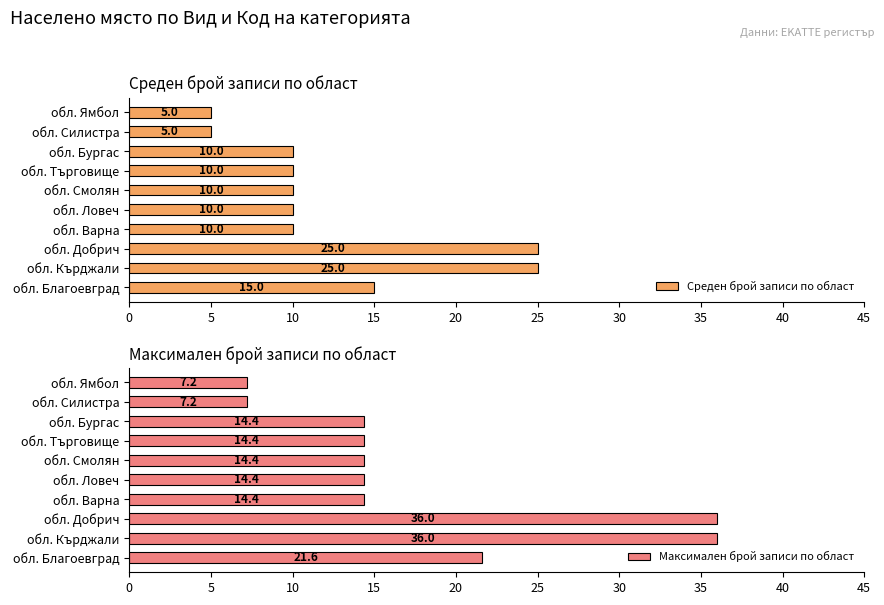

At how many categories does at least one series exceed 15?

3